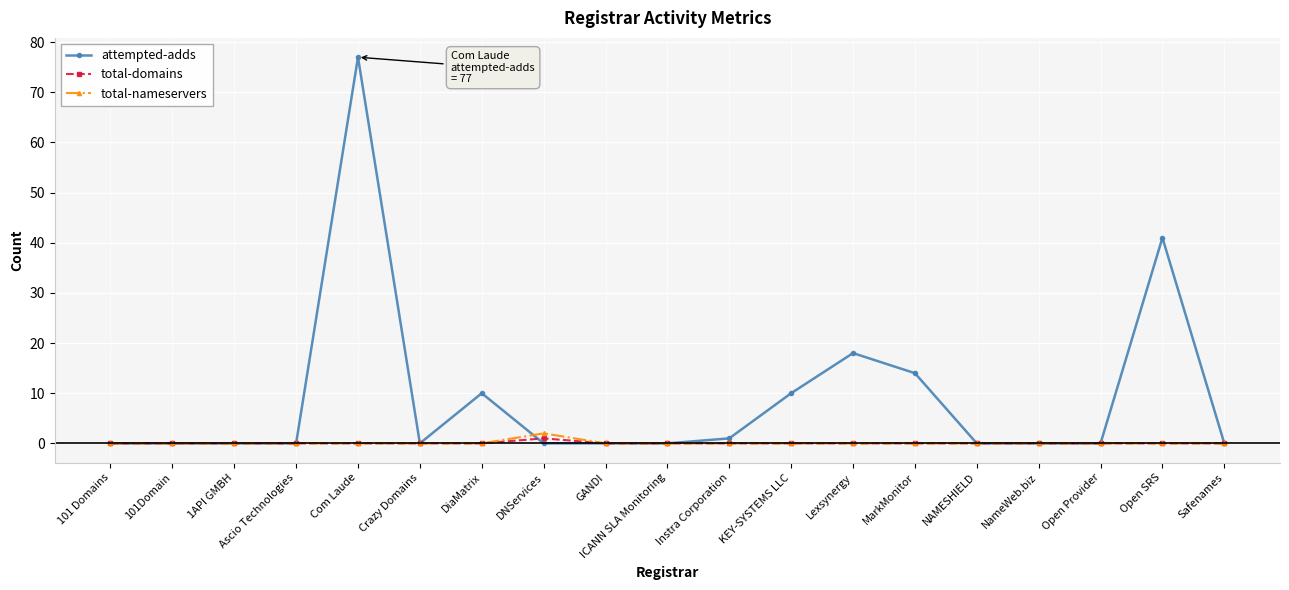

What position from the left is DiaMatrix?

7